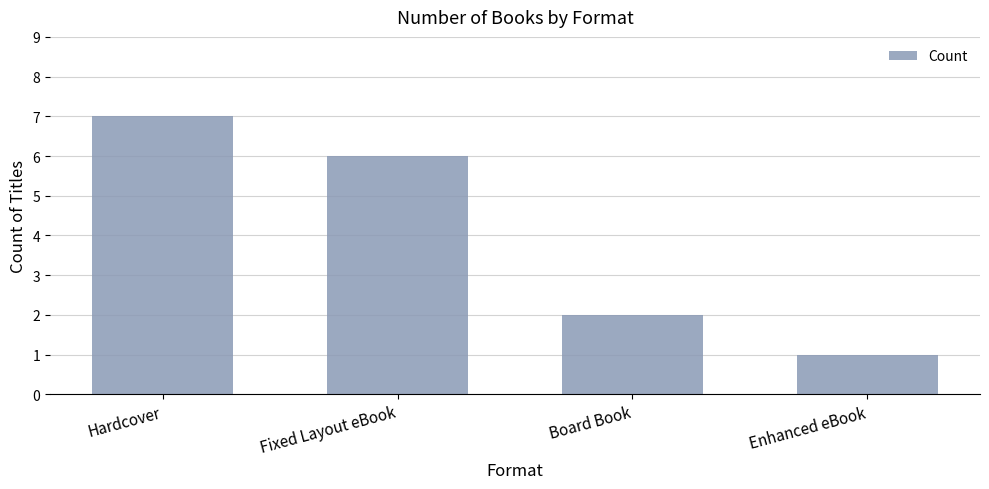

Reading left to right, what are all the values shown in this chart?

Hardcover=7	Fixed Layout eBook=6	Board Book=2	Enhanced eBook=1